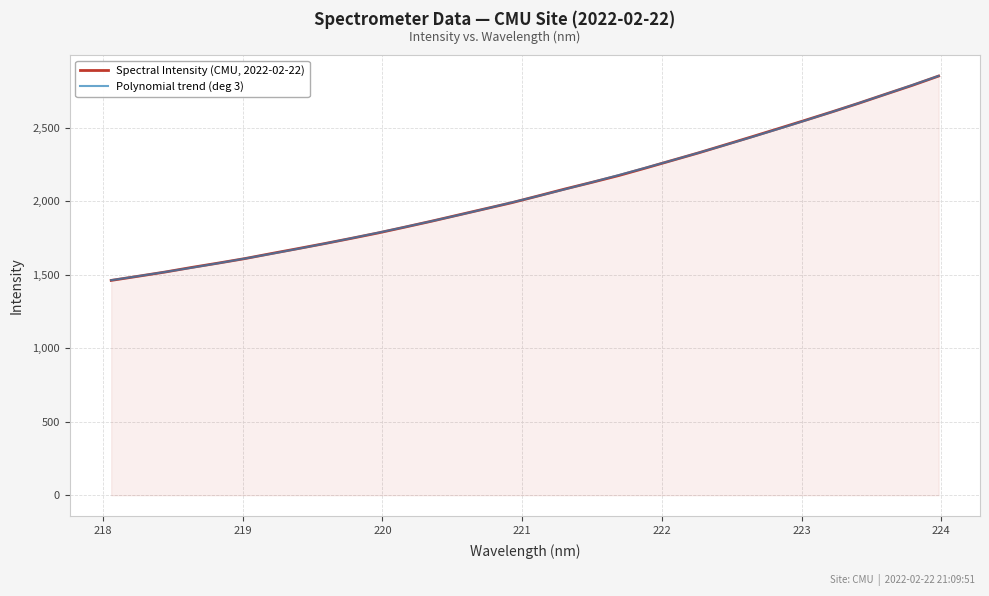

What is the maximum value for Spectral Intensity (CMU, 2022-02-22)?

2853.2